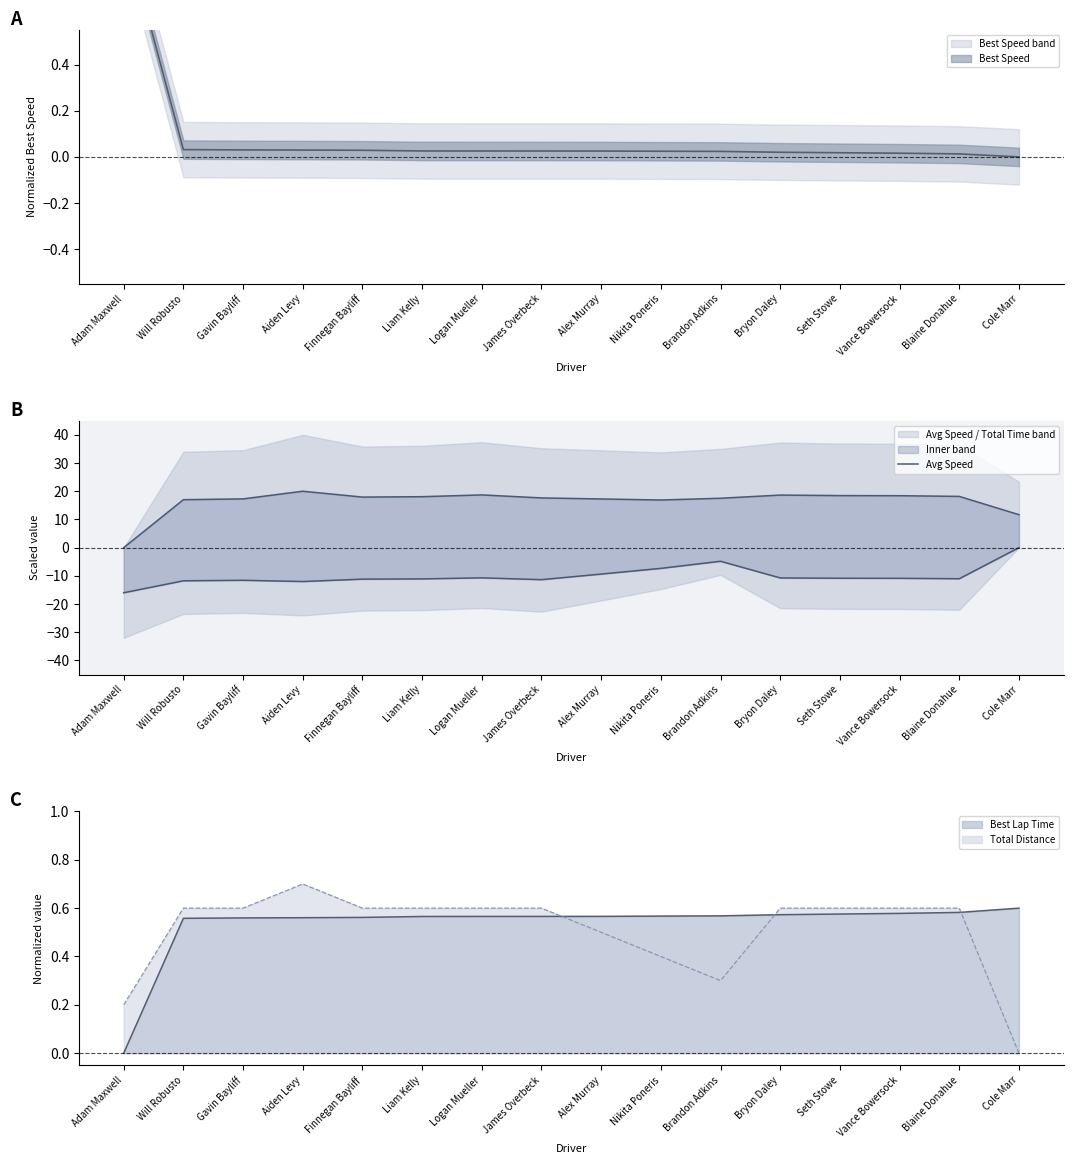

Which has a higher value, Gavin Bayliff or Alex Murray?

Gavin Bayliff